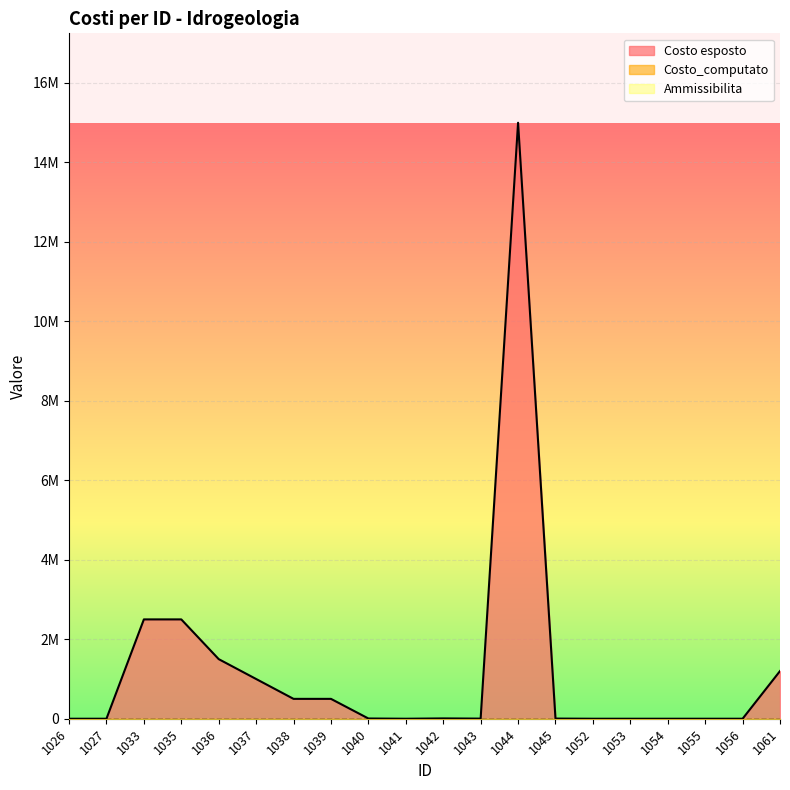

Does the chart display data point markers on the line(s)?

No